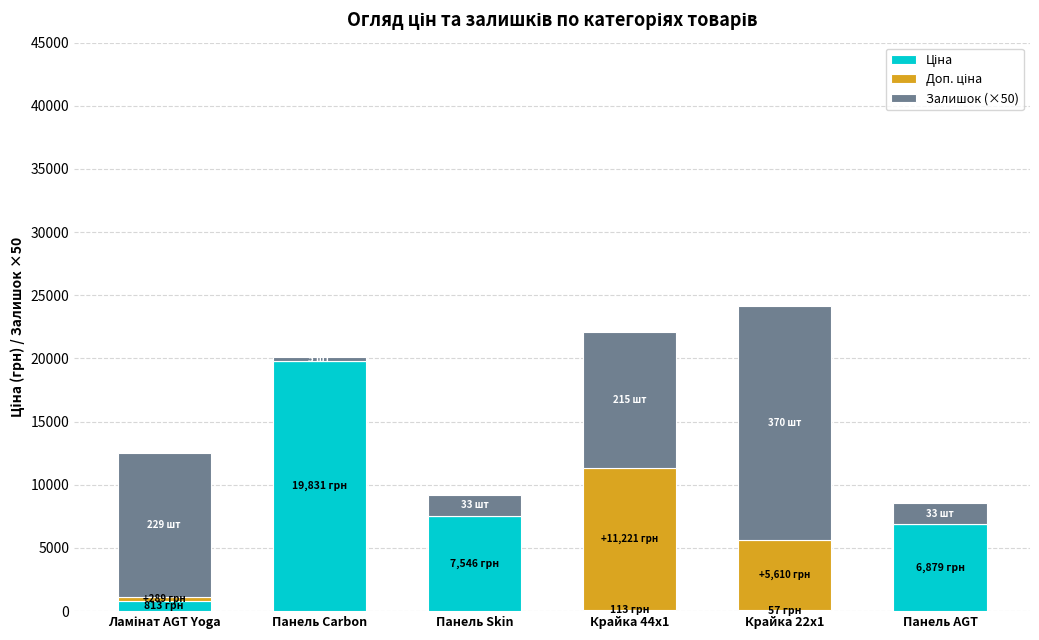

Rank the series by their average value, from highest to lowest.

Залишок (×50), Ціна, Доп. ціна